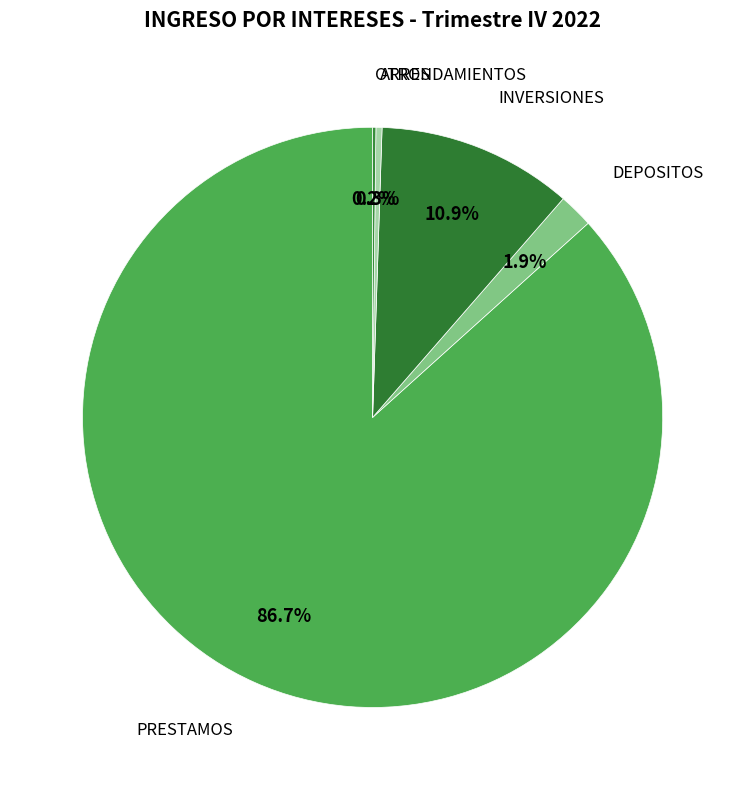

What is the smallest slice in the pie chart?

OTROS